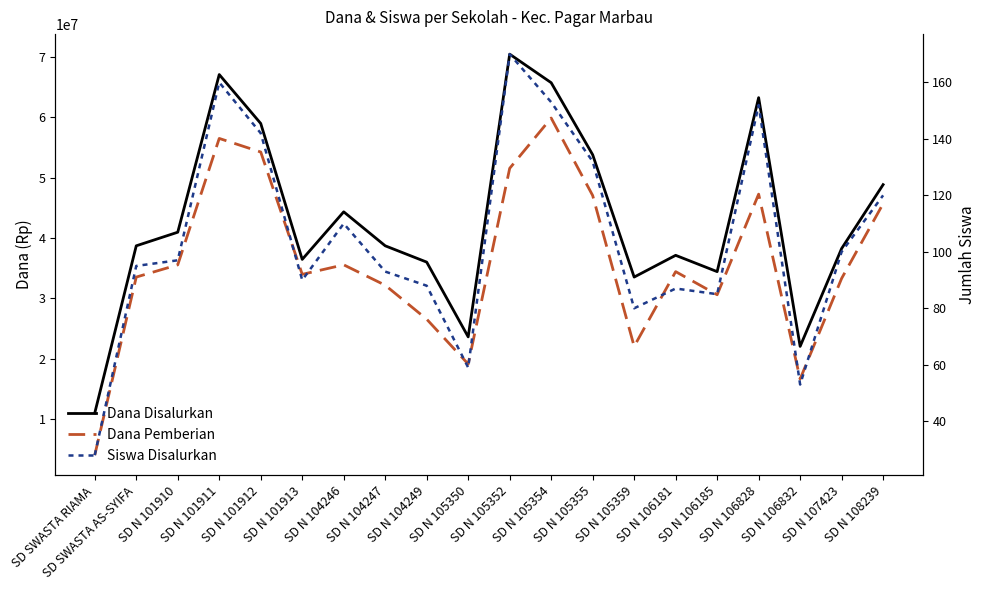

Reading left to right, extract all data points from this chart.

Dana Disalurkan: SD SWASTA RIAMA=11025000	SD SWASTA AS-SYIFA=38700000	SD N 101910=40950000	SD N 101911=67050000	SD N 101912=58950000	SD N 101913=36450000	SD N 104246=44325000	SD N 104247=38700000	SD N 104249=36000000	SD N 105350=23625000	SD N 105352=70425000	SD N 105354=65700000	SD N 105355=53775000	SD N 105359=33525000	SD N 106181=37125000	SD N 106185=34425000	SD N 106828=63225000	SD N 106832=22050000	SD N 107423=38250000	SD N 108239=48825000
Dana Pemberian: SD SWASTA RIAMA=4050000	SD SWASTA AS-SYIFA=33525000	SD N 101910=35550000	SD N 101911=56475000	SD N 101912=54225000	SD N 101913=33975000	SD N 104246=35550000	SD N 104247=32175000	SD N 104249=26550000	SD N 105350=19125000	SD N 105352=51525000	SD N 105354=59850000	SD N 105355=47025000	SD N 105359=22050000	SD N 106181=34425000	SD N 106185=30600000	SD N 106828=47250000	SD N 106832=16650000	SD N 107423=33300000	SD N 108239=45675000
Siswa Disalurkan: SD SWASTA RIAMA=28	SD SWASTA AS-SYIFA=95	SD N 101910=97	SD N 101911=160	SD N 101912=142	SD N 101913=90	SD N 104246=110	SD N 104247=93	SD N 104249=88	SD N 105350=59	SD N 105352=170	SD N 105354=153	SD N 105355=132	SD N 105359=80	SD N 106181=87	SD N 106185=85	SD N 106828=152	SD N 106832=53	SD N 107423=100	SD N 108239=120